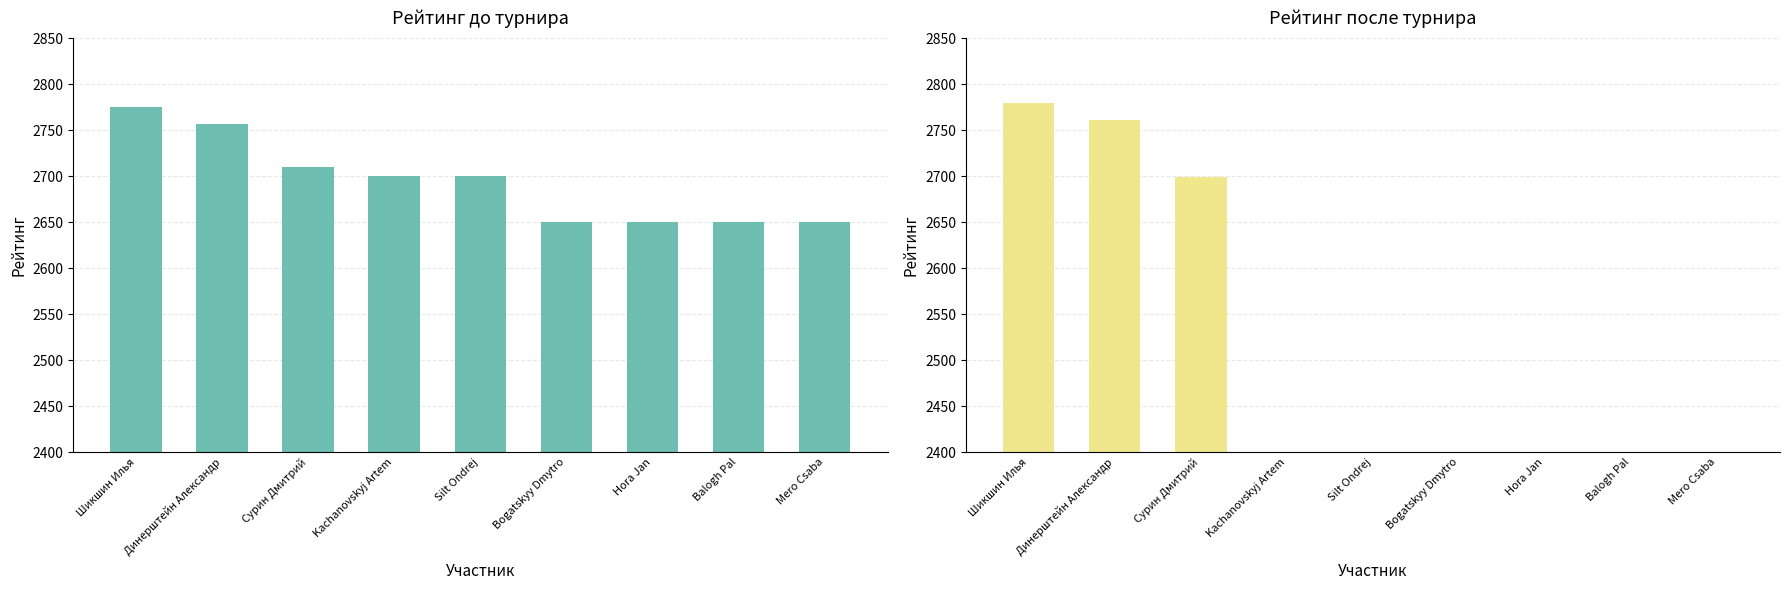

Is the value of Р-г до at Динерштейн Александр greater than the value of Р-г после at Mero Csaba?

Yes